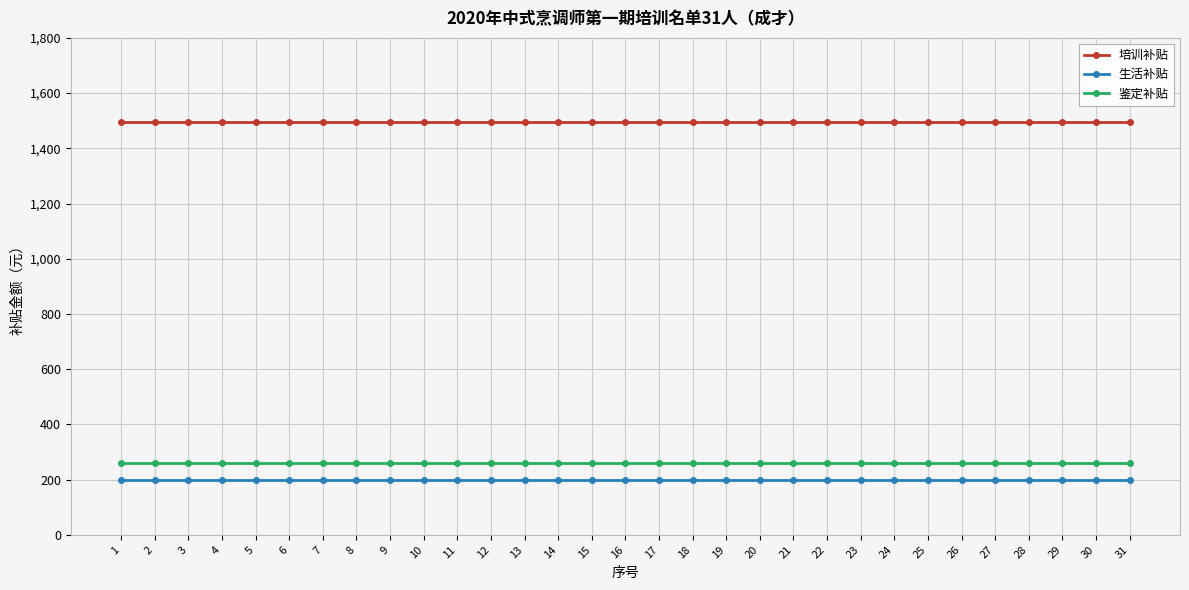

The 培训补贴 series shows 802 at 13. True or false?

False